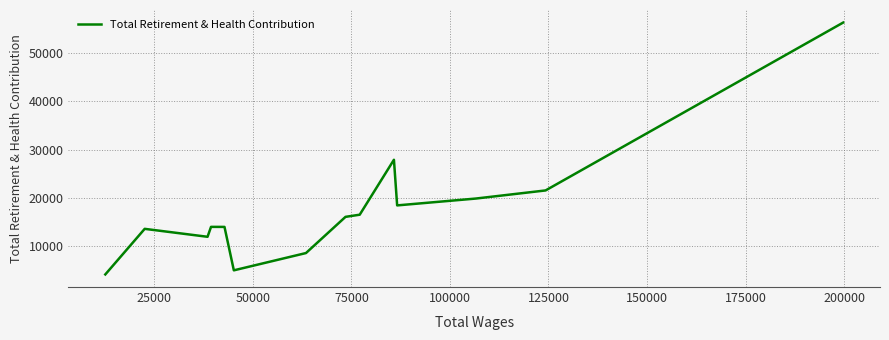

What is the minimum value shown in the chart?

4213